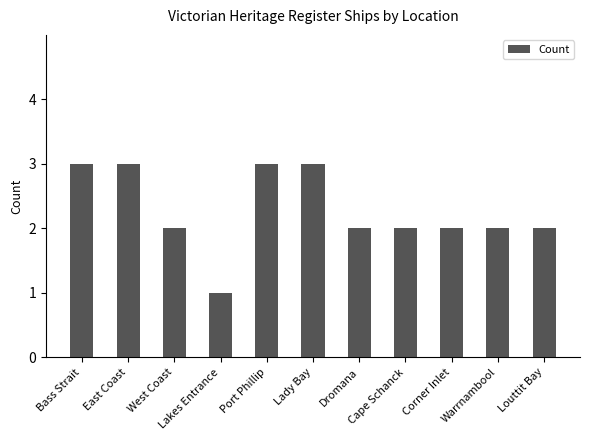

How many distinct data groups are displayed?

1